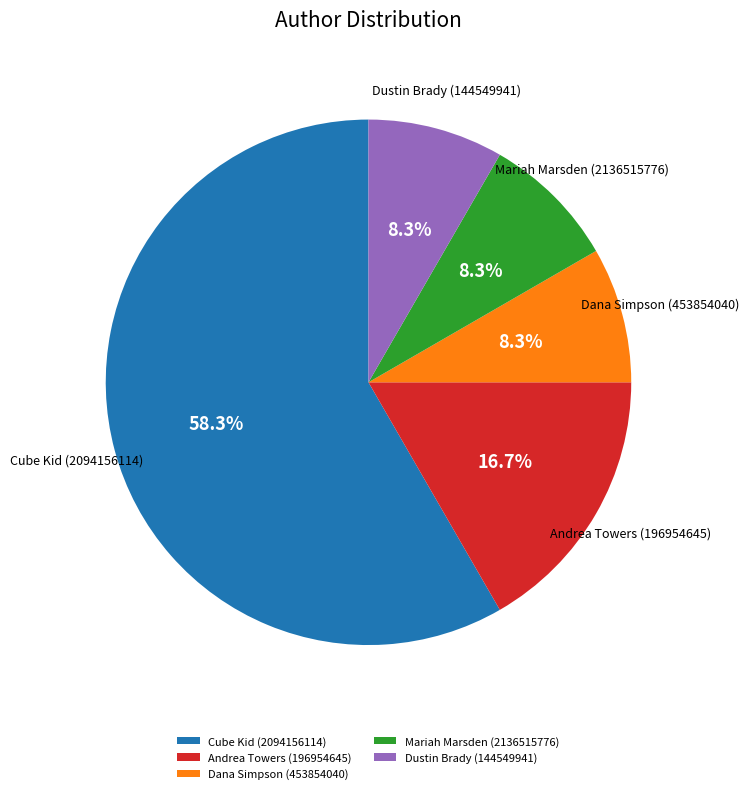

Is it true that Dana Simpson (453854040) is 1% of the pie?

False